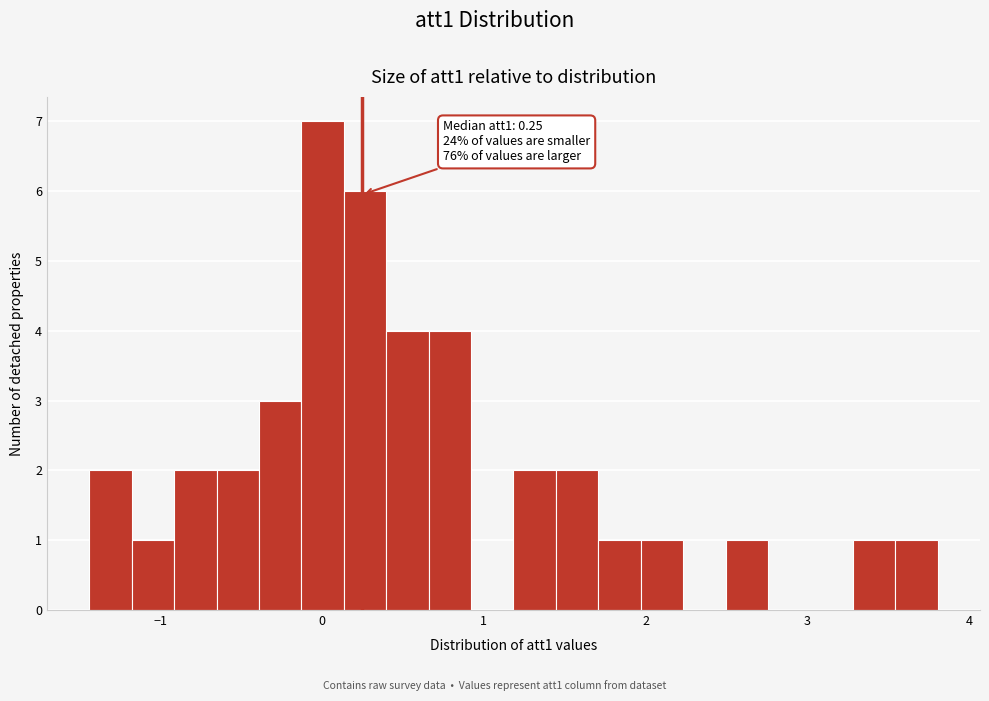

Read against the x-axis, roughly where is the centre of the tallest bar?

0.0